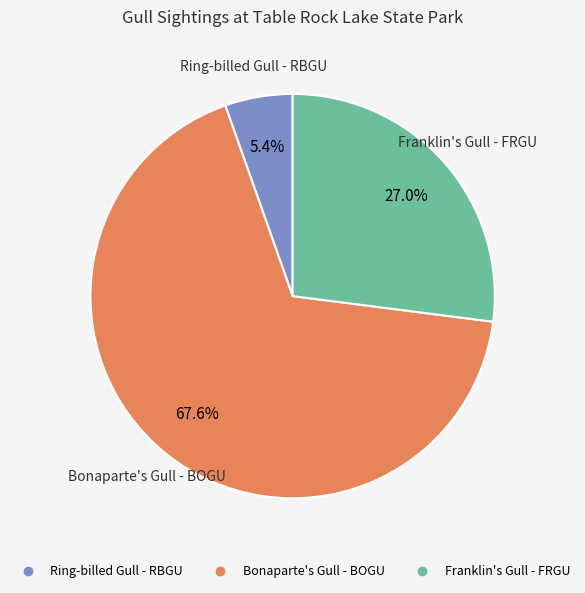

Which slice is the smallest?

Ring-billed Gull - RBGU